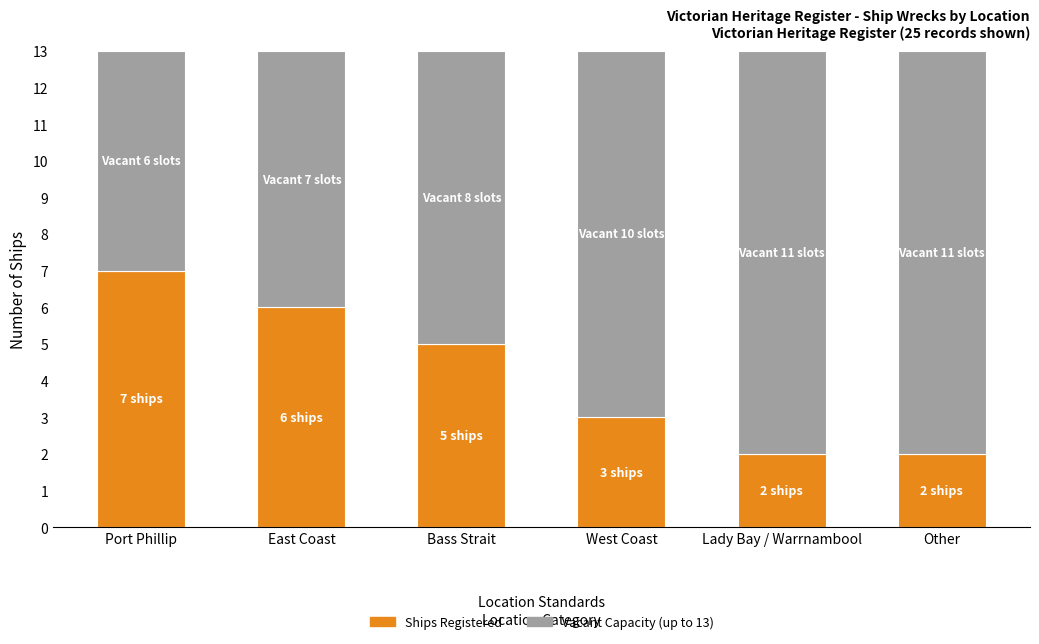

What is the total value across all series at Bass Strait?

13